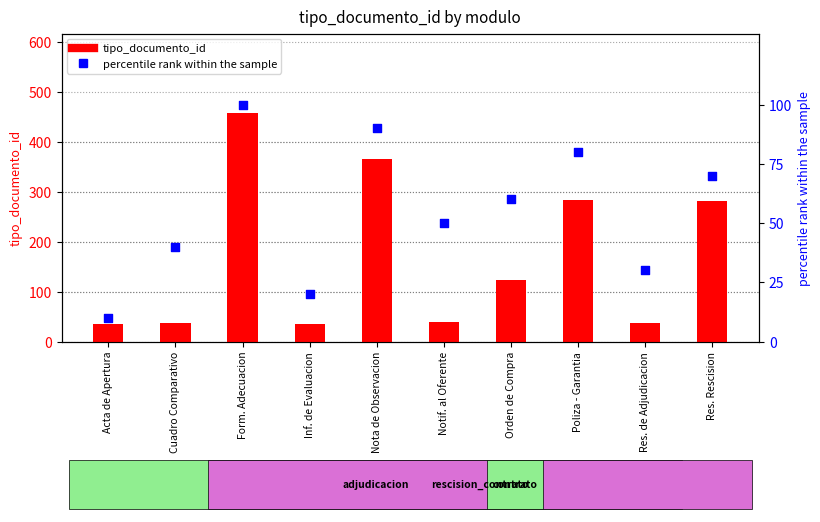

What are all the series names shown in the legend?

tipo_documento_id, percentile rank within the sample